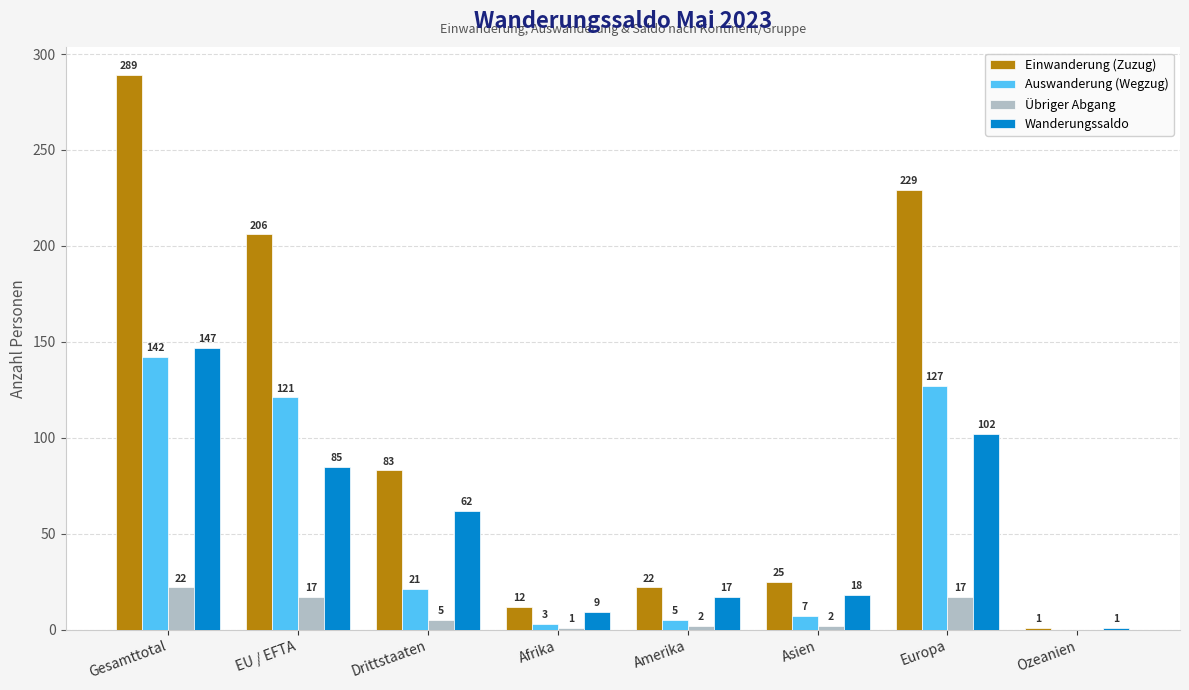

Read the Wanderungssaldo value at Drittstaaten, to the nearest 5.

60